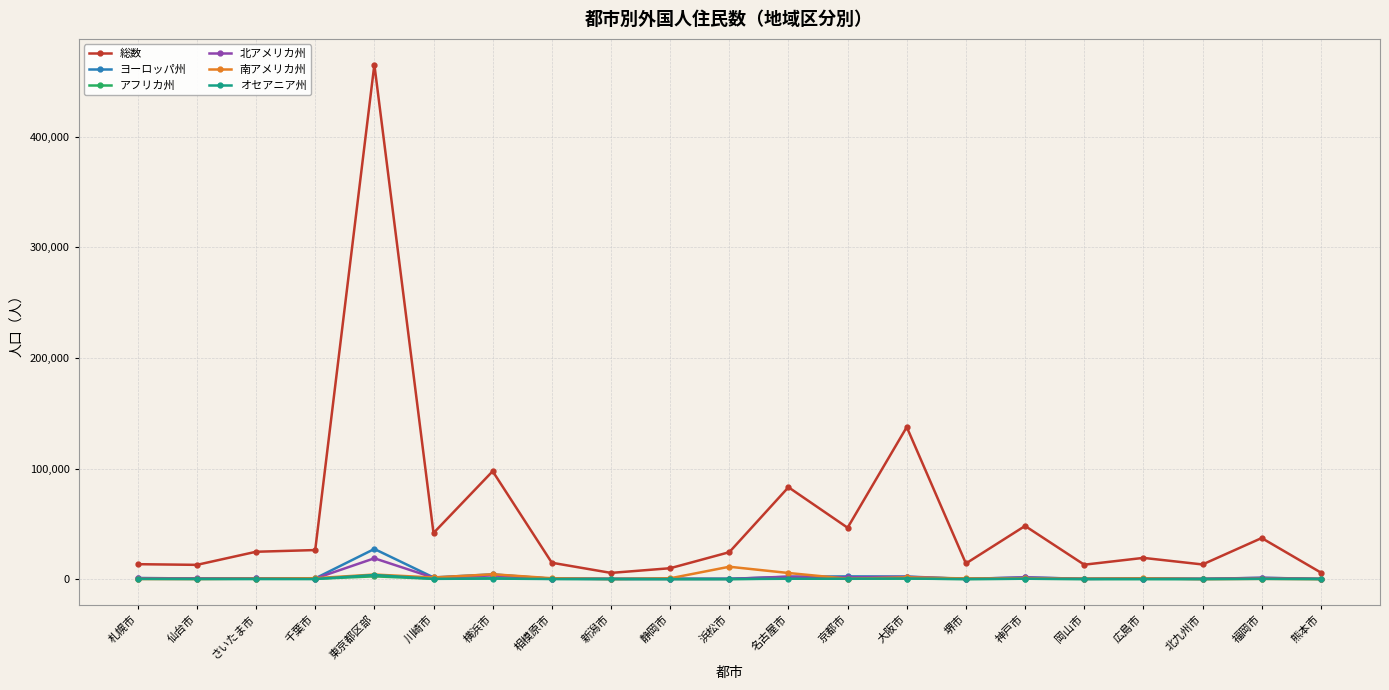

What is the approximate value of オセアニア州 at 仙台市?

101